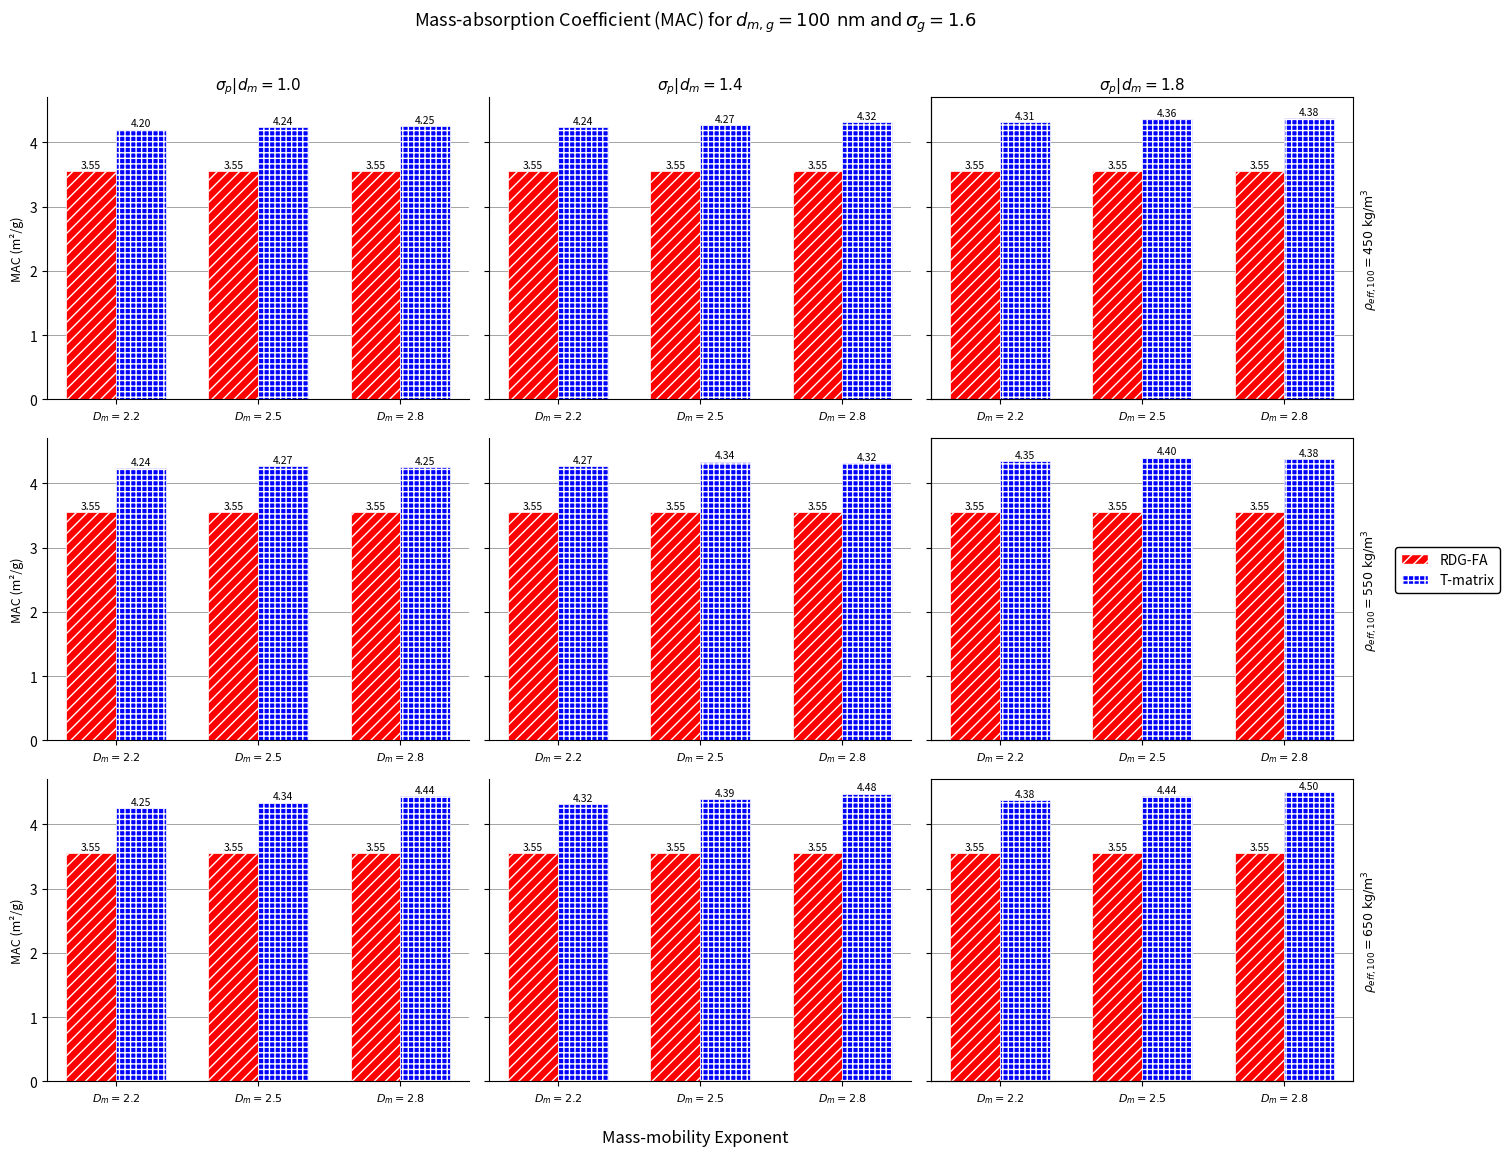

Which series has the largest total across all categories?

T-matrix